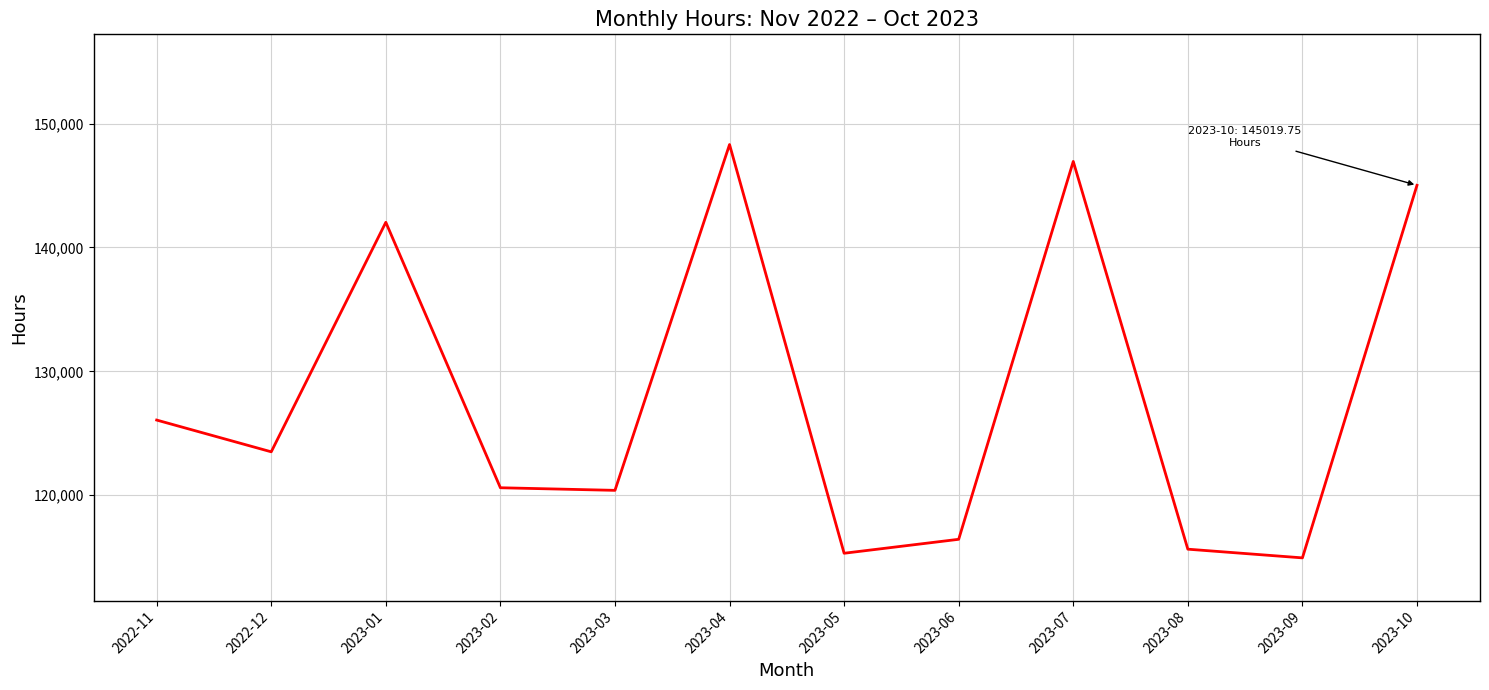

What is the difference between the maximum and minimum values?

33369.0